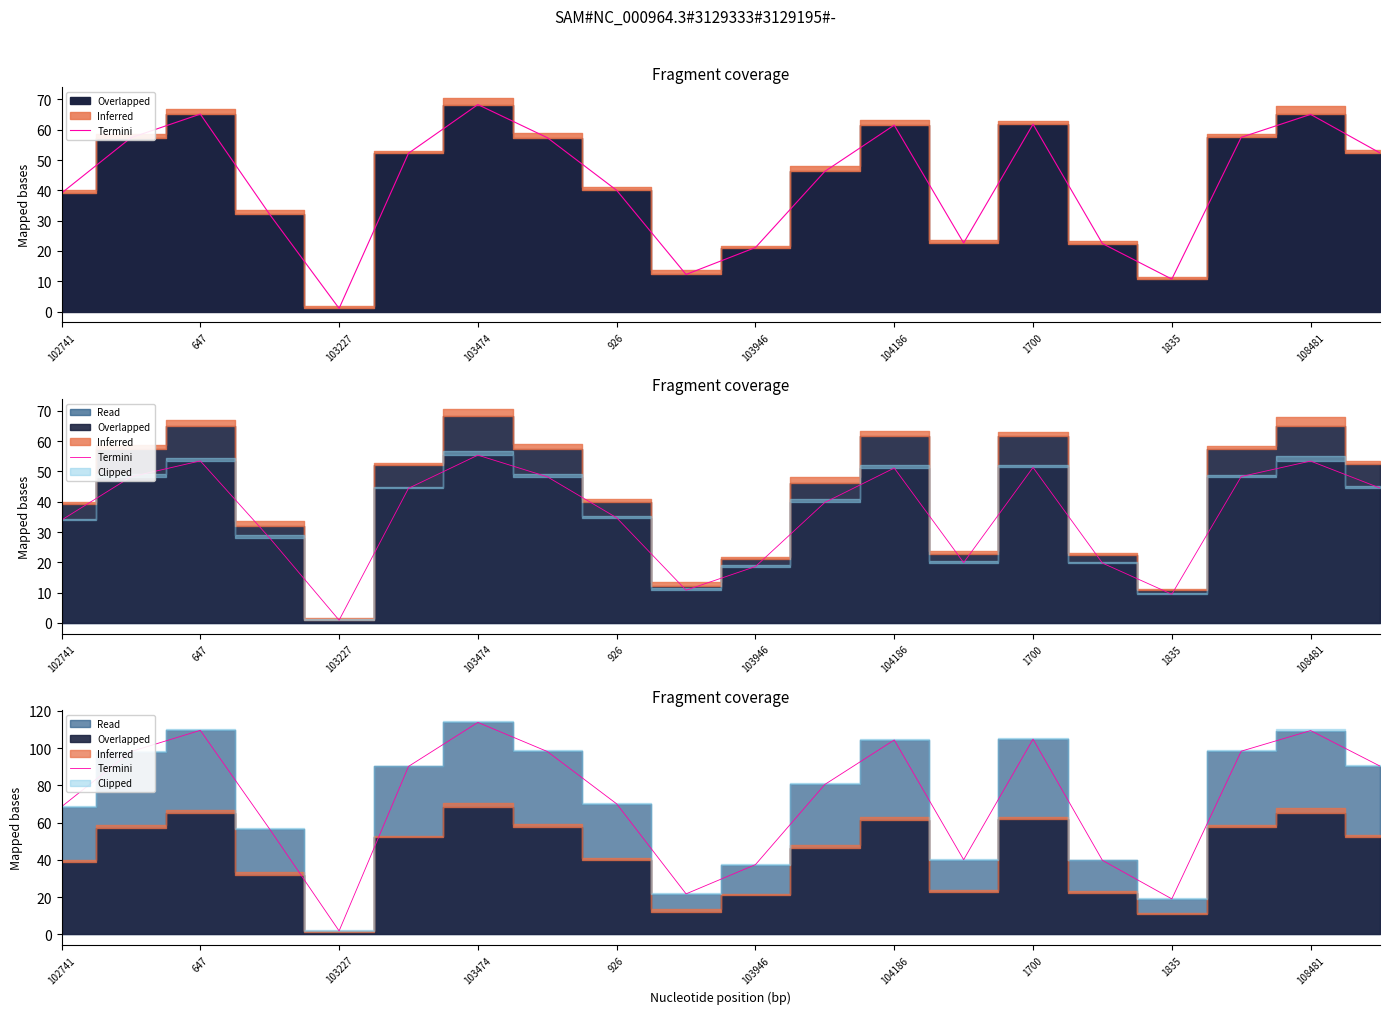

The value at 1700 is 104.8. True or false?

True